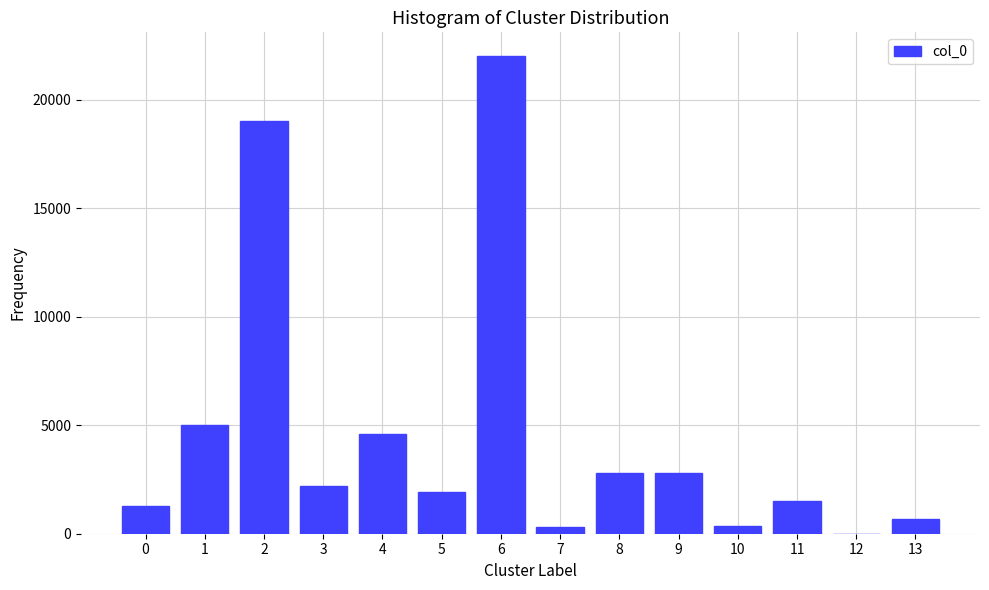

What is the change in value from 5 to 8?

+900